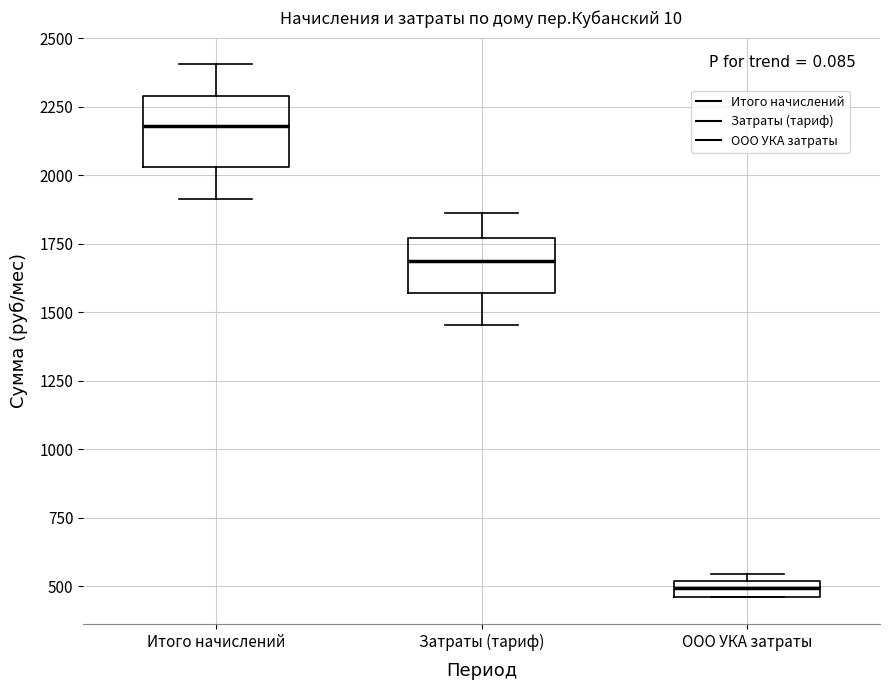

Which box's median line is the lowest?

ООО УКА затраты